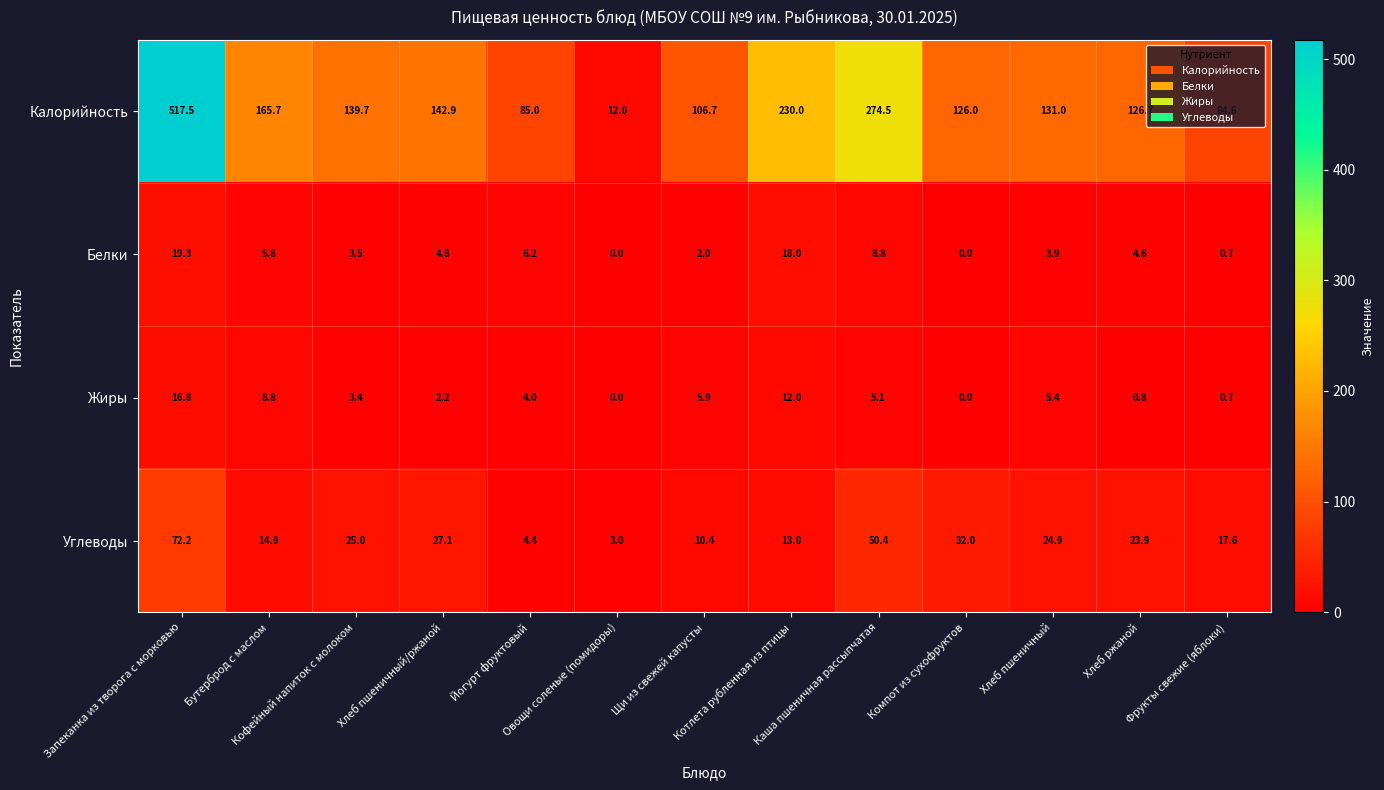

What is the average value of the Углеводы series?

24.5